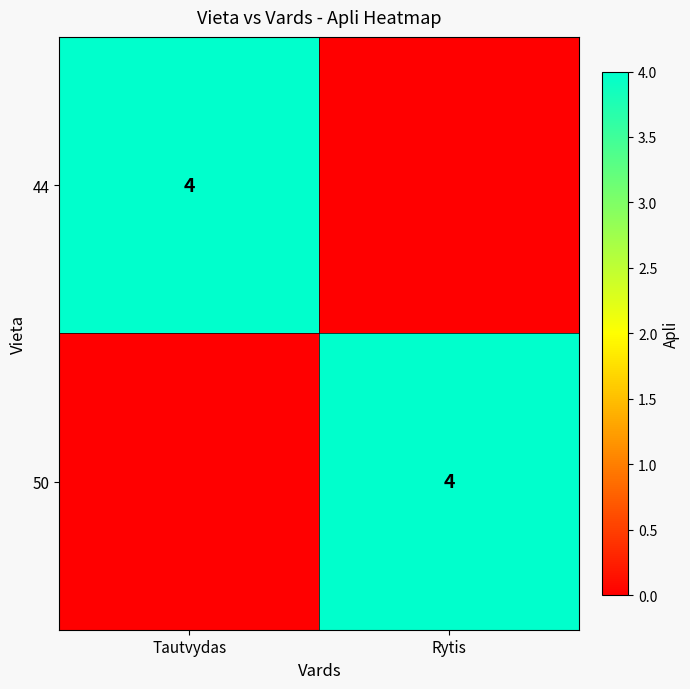

True or false: 50 has a value of 4 at Rytis.

True